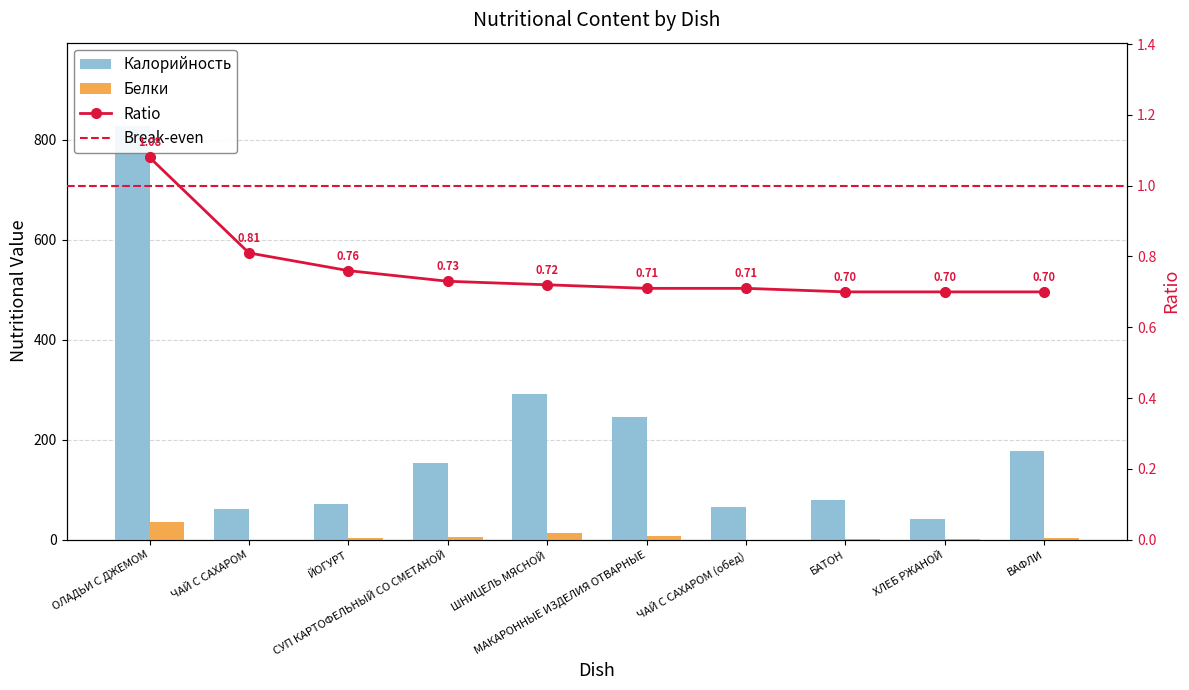

At which category is the sum across all series the highest?

ОЛАДЬИ С ДЖЕМОМ